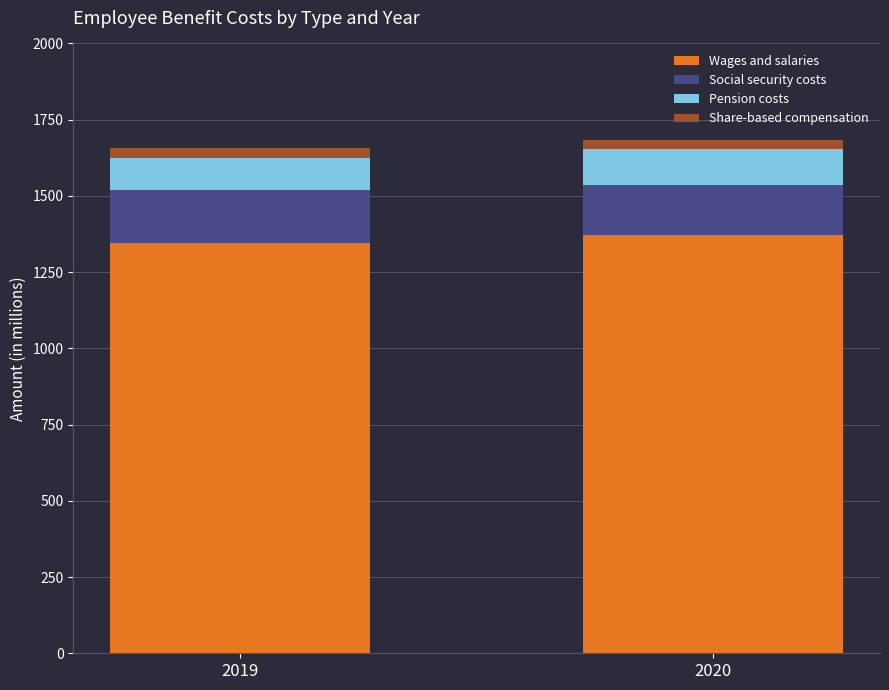

What is the lowest value of the Wages and salaries series?

1347